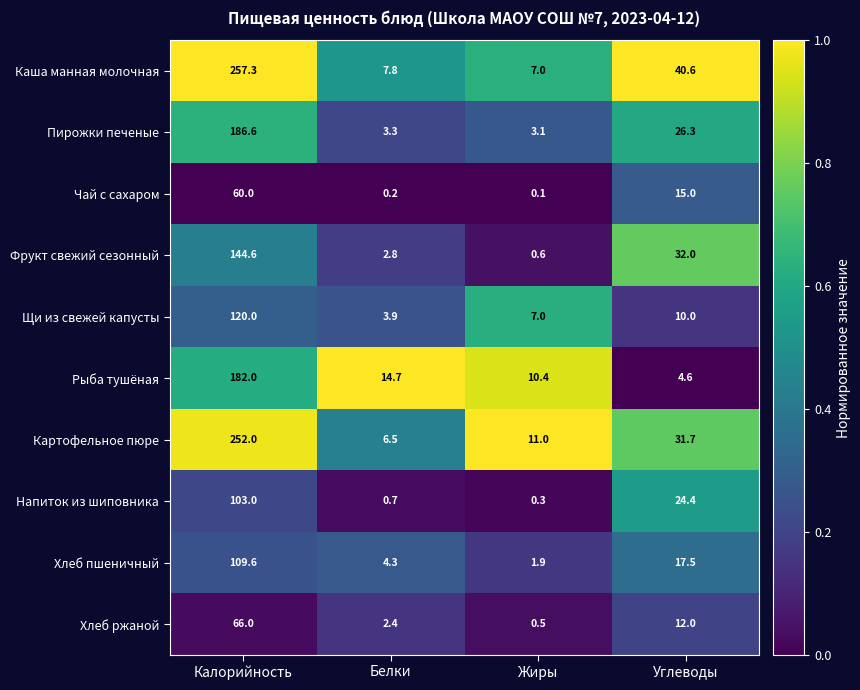

Which series changed the most between Белки and Жиры?

Картофельное пюре